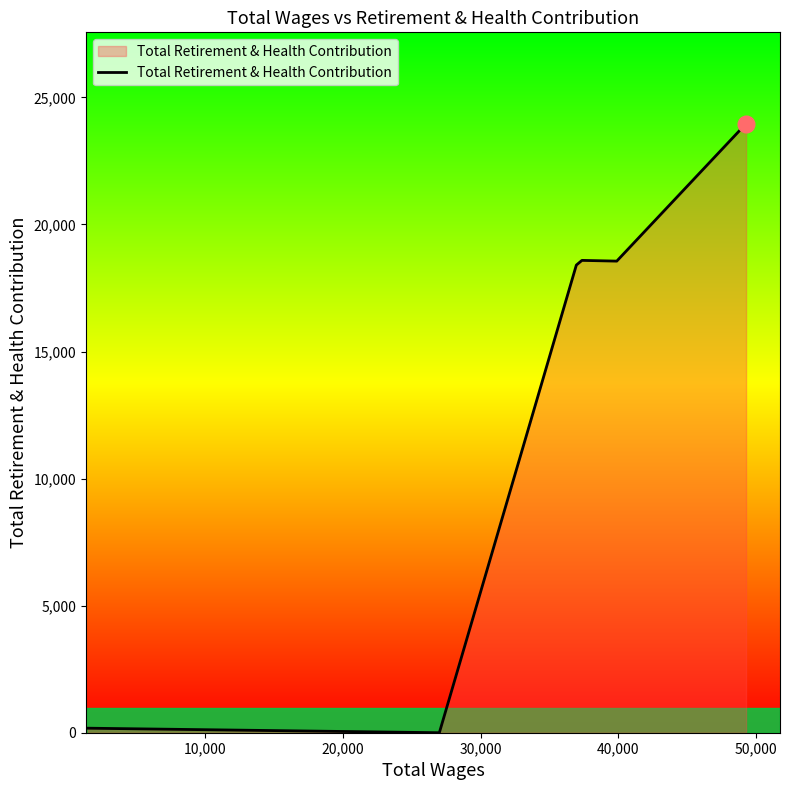

What is the difference between the maximum and second lowest values?

23788